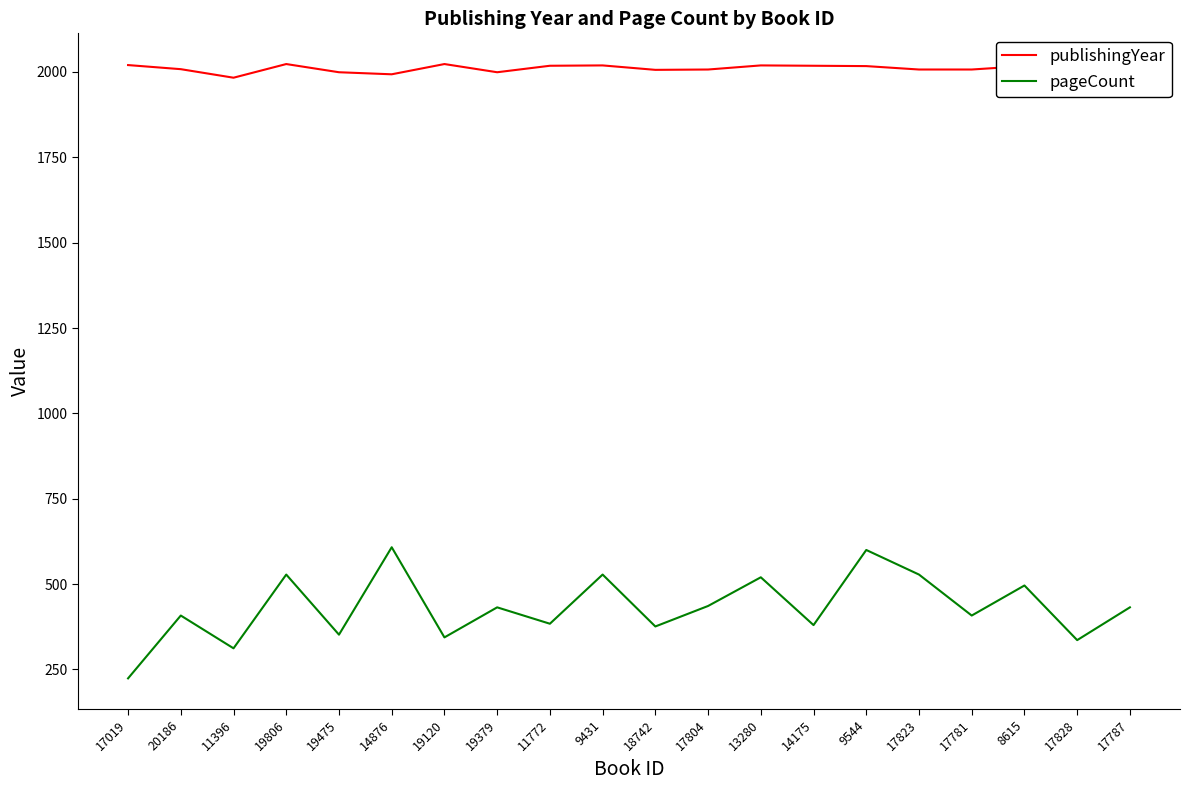

What position from the right is 17787?

1